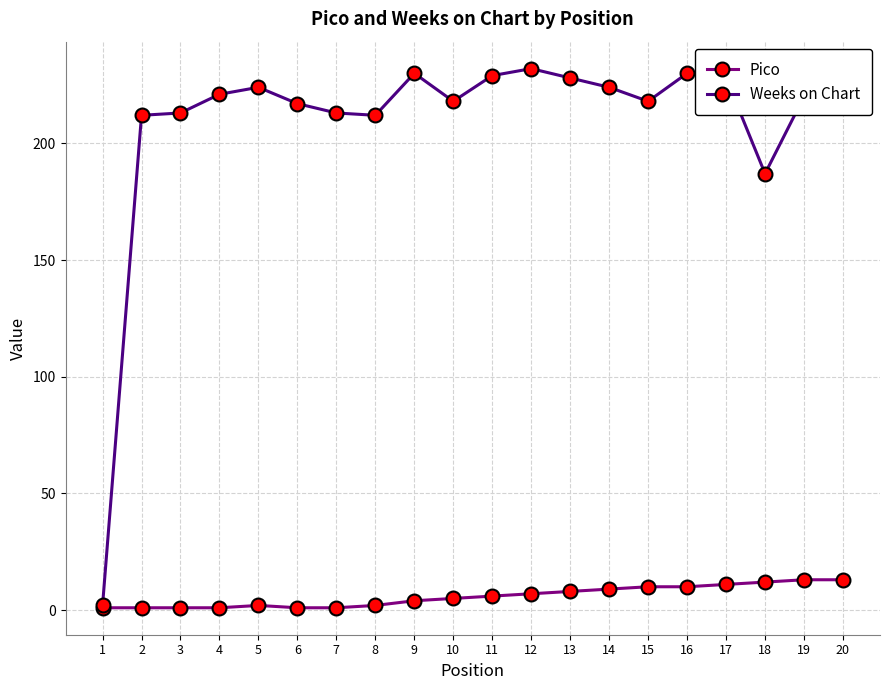

List the series in order of their peak value, lowest first.

Pico, Weeks on Chart